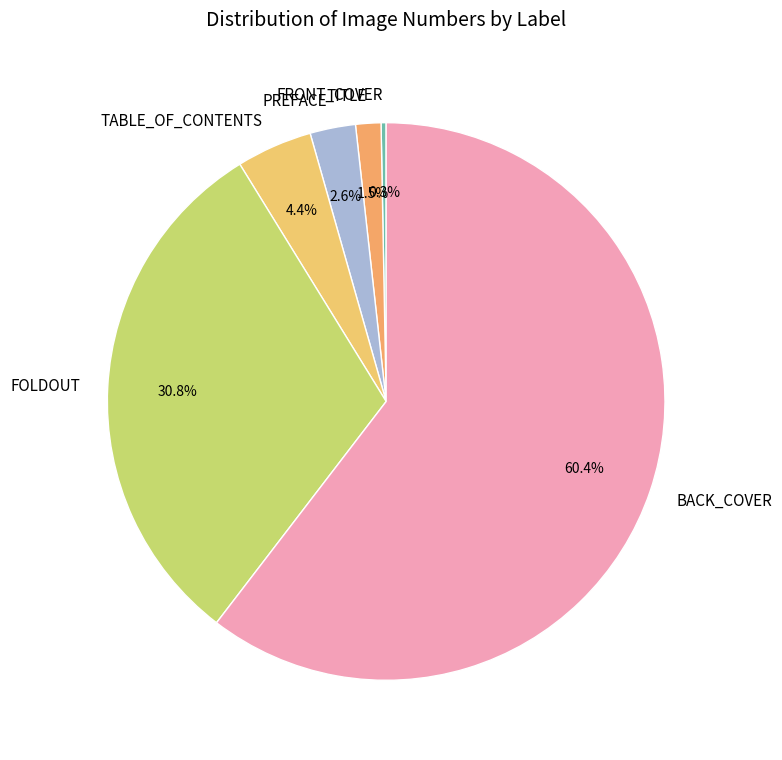

Do FRONT_COVER and BACK_COVER together represent more than half of the pie?

Yes